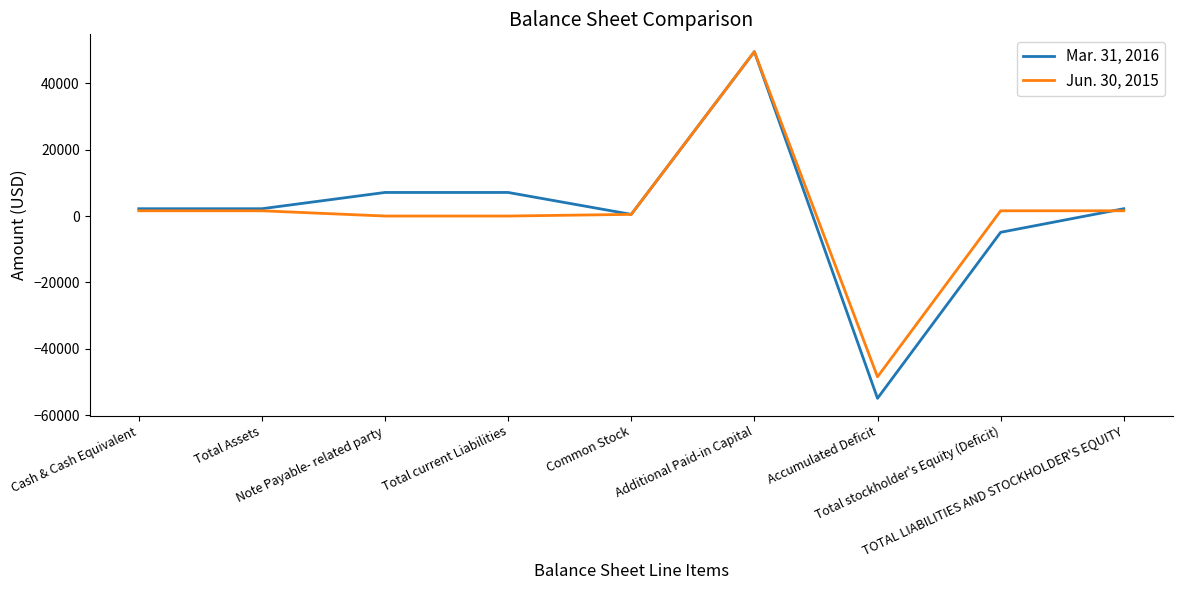

Reading left to right, transcribe all the data shown in this chart.

Mar. 31, 2016: Cash & Cash Equivalent=2203	Total Assets=2203	Note Payable- related party=7100	Total current Liabilities=7100	Common Stock=500	Additional Paid-in Capital=49500	Accumulated Deficit=-54897	Total stockholder's Equity (Deficit)=-4897	TOTAL LIABILITIES AND STOCKHOLDER'S EQUITY=2203
Jun. 30, 2015: Cash & Cash Equivalent=1579	Total Assets=1579	Note Payable- related party=0	Total current Liabilities=0	Common Stock=500	Additional Paid-in Capital=49500	Accumulated Deficit=-48421	Total stockholder's Equity (Deficit)=1579	TOTAL LIABILITIES AND STOCKHOLDER'S EQUITY=1579